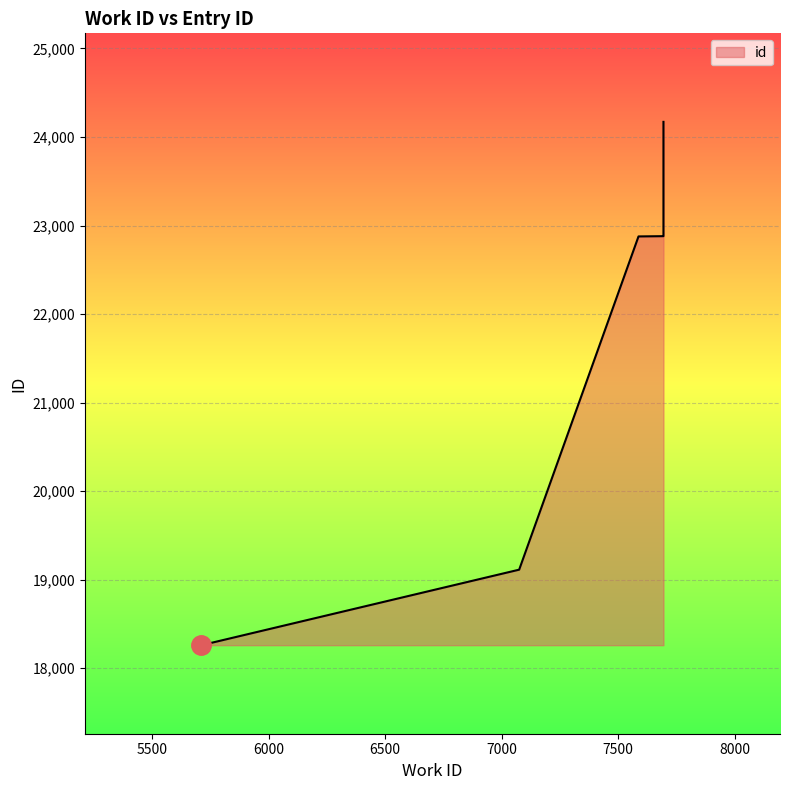

Where does the data first go above 22880?

7694